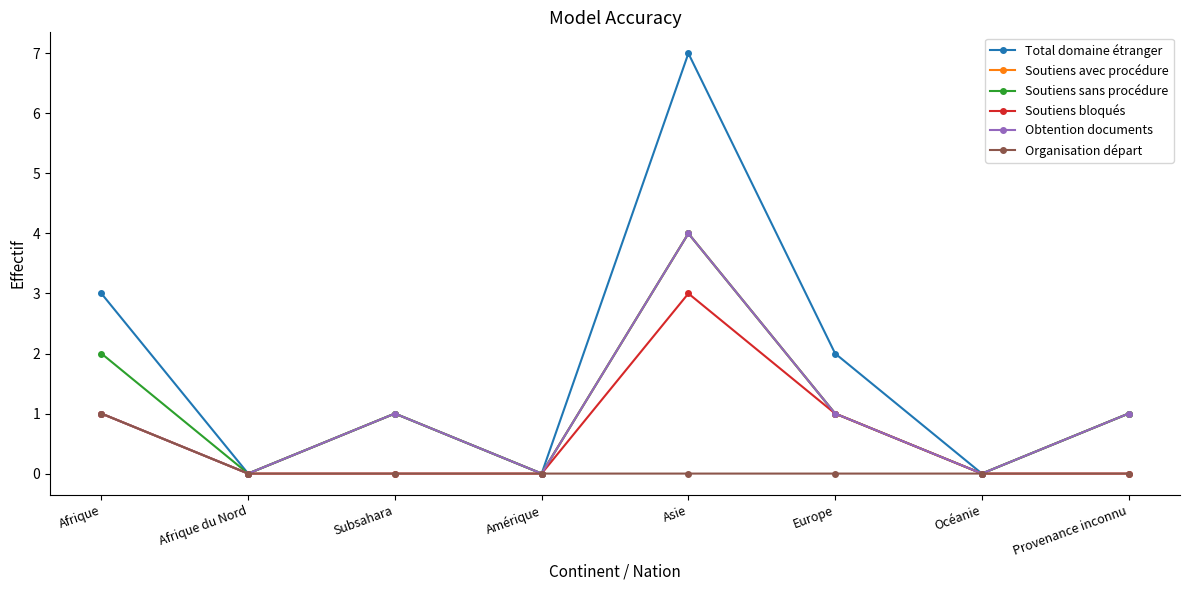

Does the chart have visible grid lines?

No